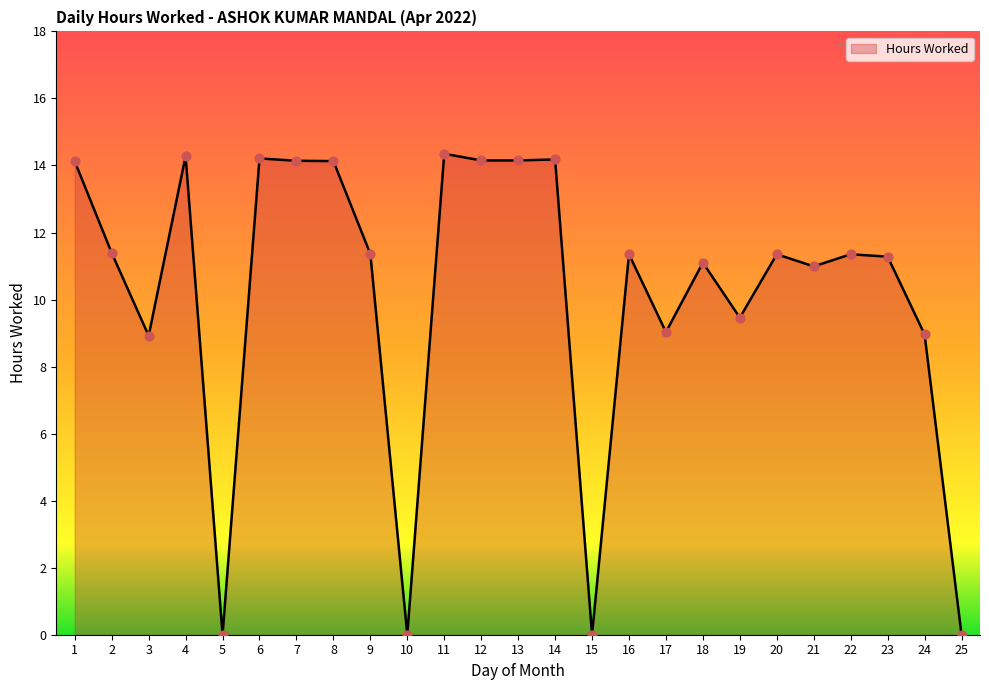

What is the change in value from 1 to 16?

-2.8